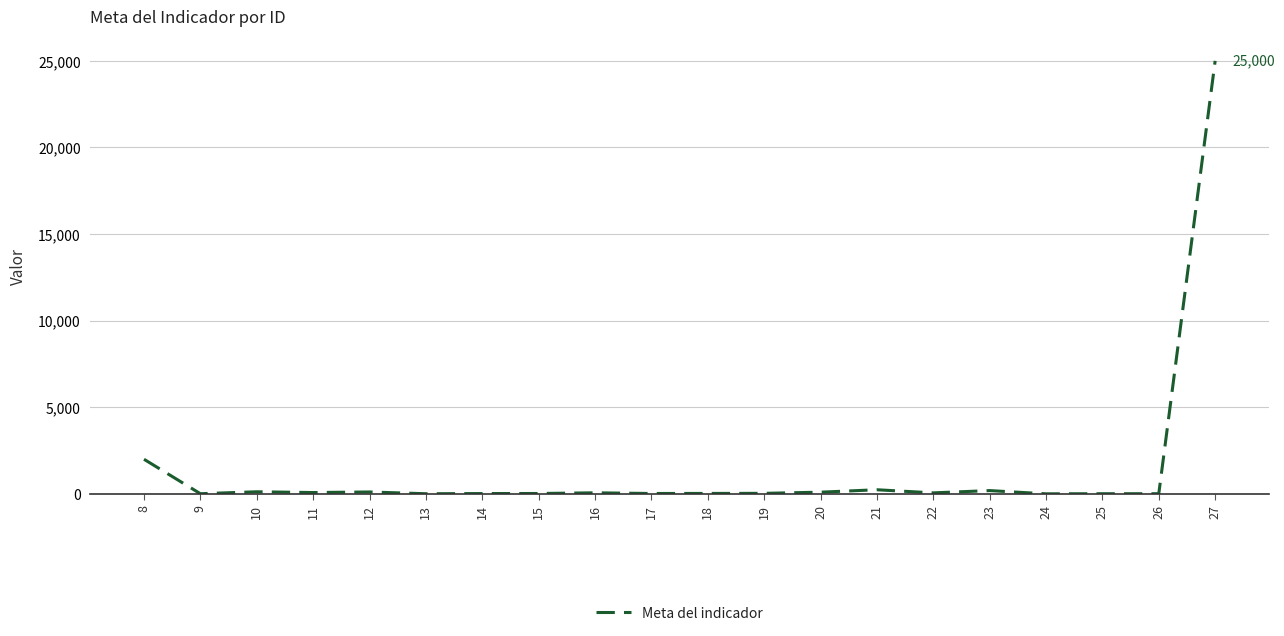

How many lines are shown in the chart?

1